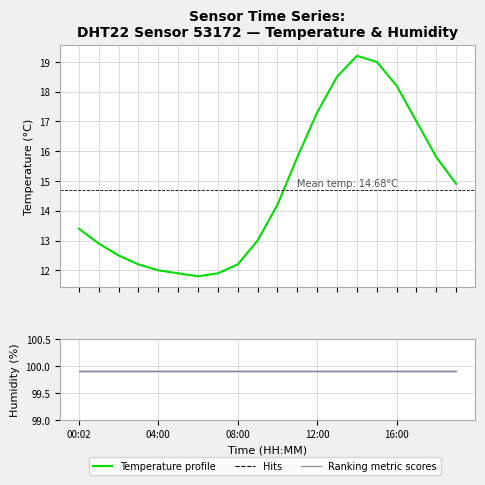

Reading left to right, list all the values displayed in this chart.

00:02=13.4	01:00=12.9	02:00=12.5	03:00=12.2	04:00=12.0	05:00=11.9	06:00=11.8	07:00=11.9	08:00=12.2	09:00=13.0	10:00=14.2	11:00=15.8	12:00=17.3	13:00=18.5	14:00=19.2	15:00=19.0	16:00=18.2	17:00=17.0	18:00=15.8	19:00=14.9